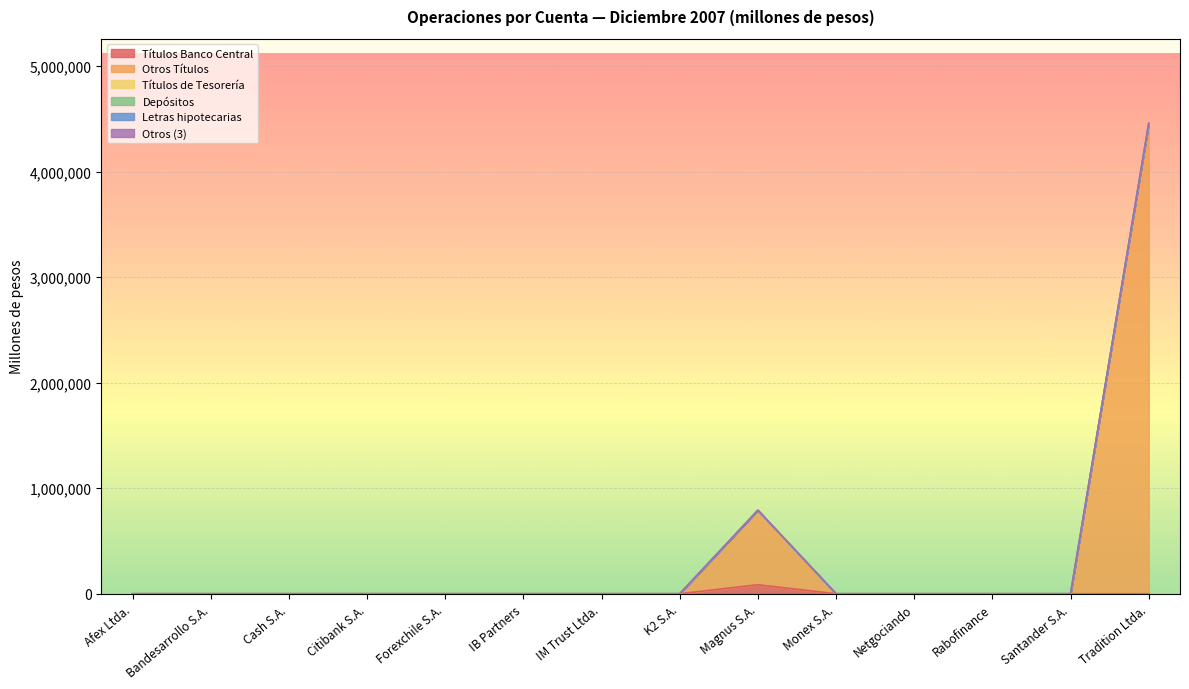

Rank the categories by Títulos de Tesorería value from highest to lowest.

Afex Ltda., Bandesarrollo S.A., Cash S.A., Citibank S.A., Forexchile S.A., IB Partners, IM Trust Ltda., K2 S.A., Magnus S.A., Monex S.A., Netgociando, Rabofinance, Santander S.A., Tradition Ltda.